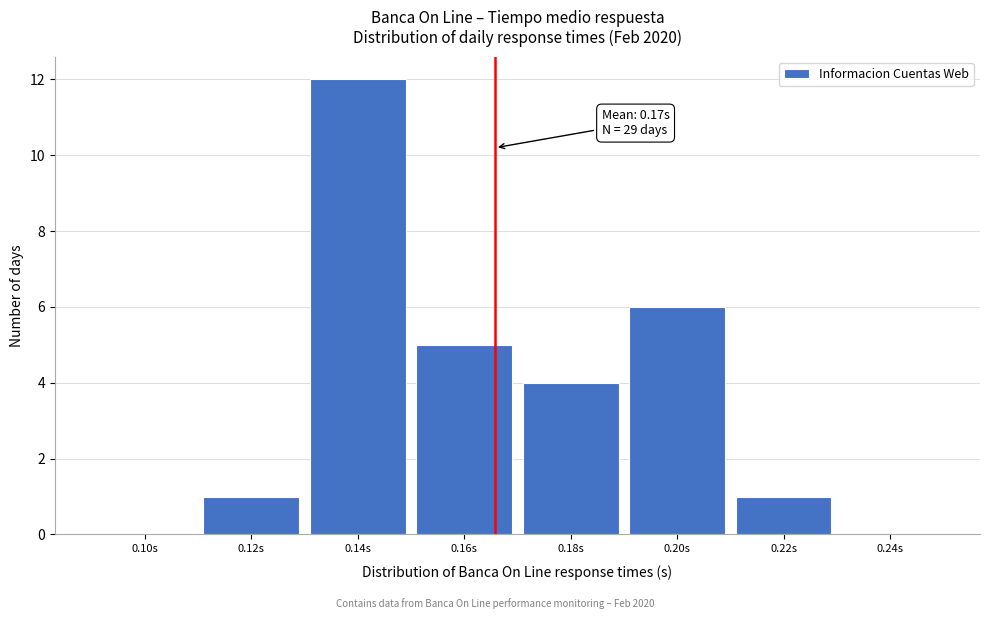

Reading right to left, list all the values displayed in this chart.

0.24s=0	0.22s=1	0.20s=6	0.18s=4	0.16s=5	0.14s=12	0.12s=1	0.10s=0